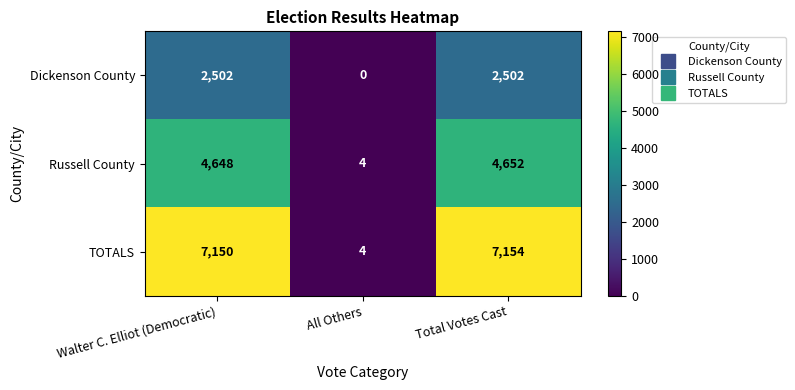

At which category is the sum across all series the highest?

Total Votes Cast